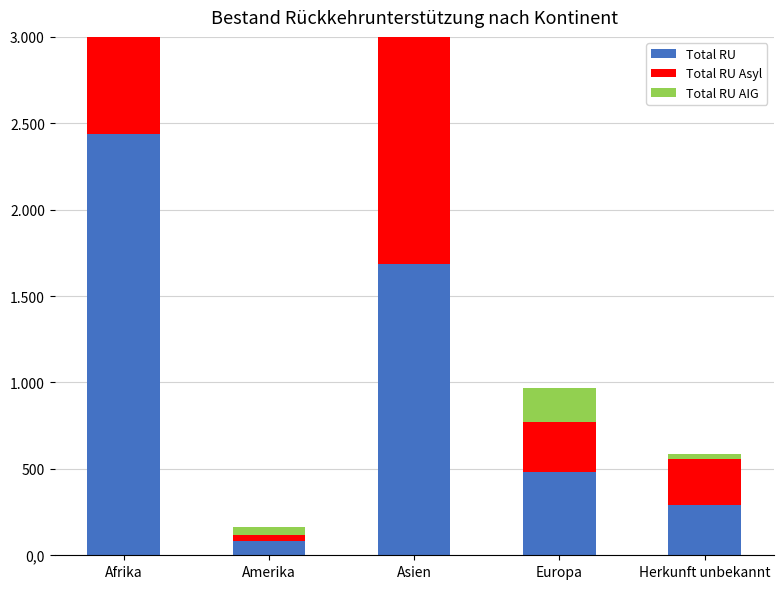

Which series has the largest range (max minus min)?

Total RU